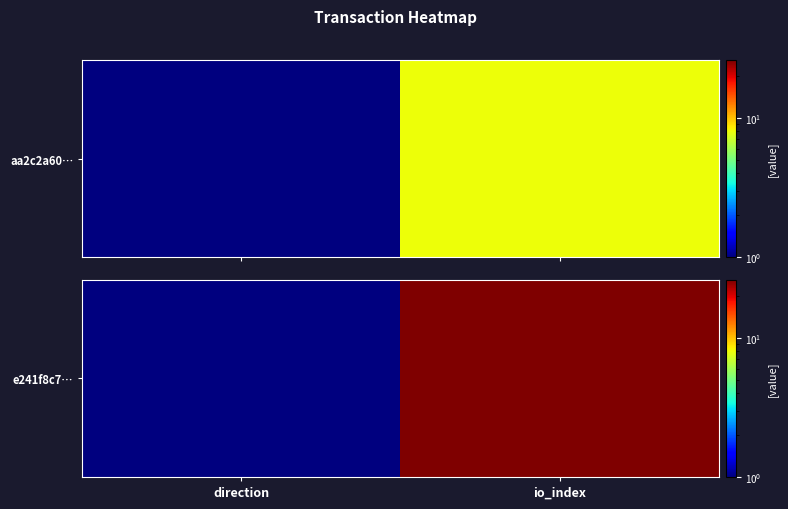

Reading right to left, transcribe all the data shown in this chart.

io_index=26	direction=1